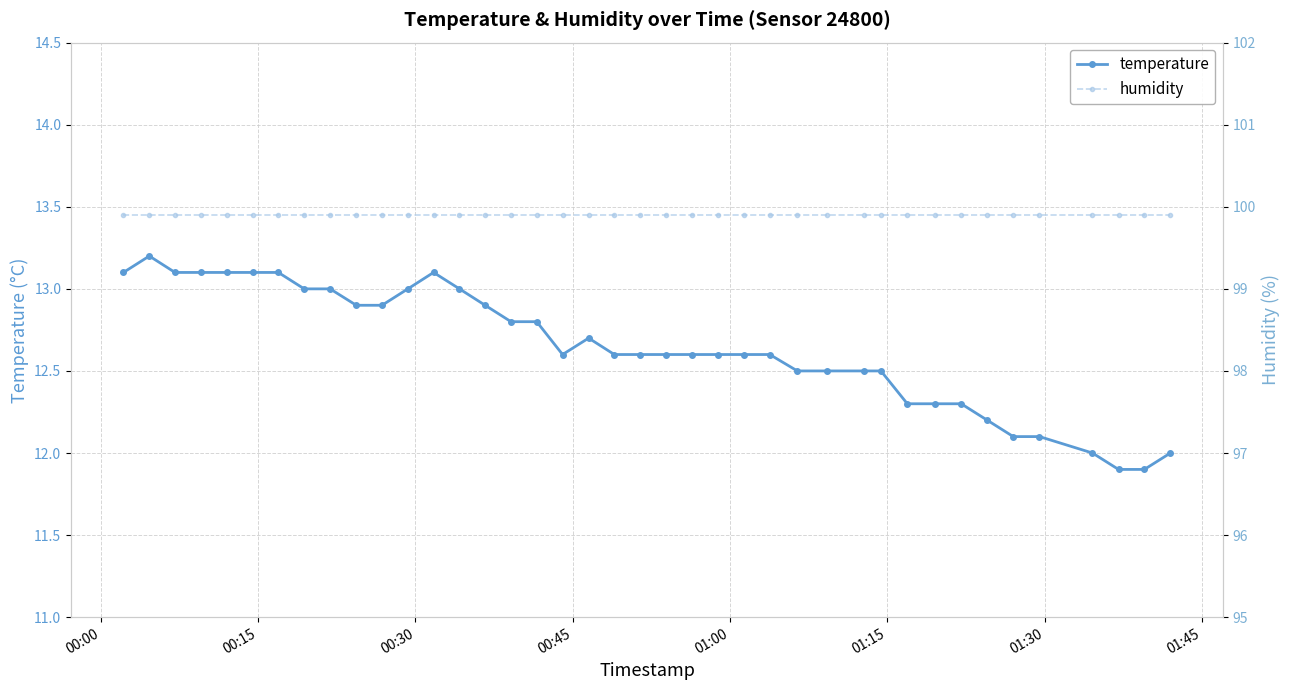

True or false: temperature and humidity intersect in this chart.

False